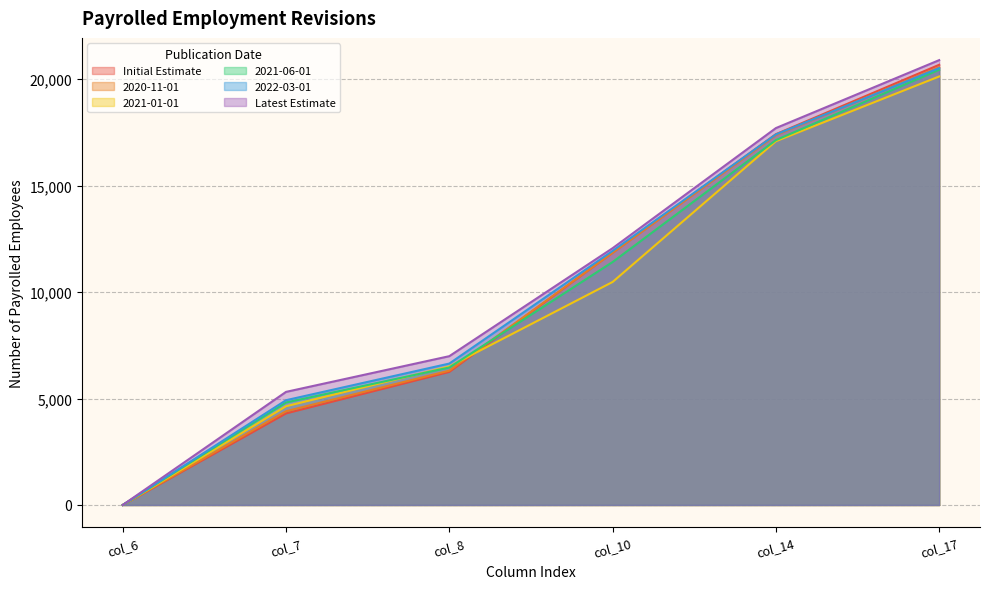

Rank the categories by 2020-11-01 value from highest to lowest.

col_17, col_14, col_10, col_8, col_7, col_6